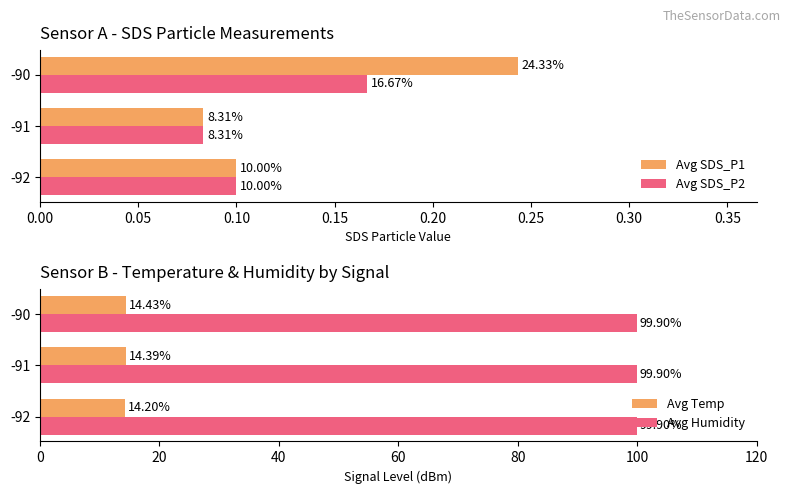

What are all the series names shown in the legend?

Avg SDS_P1, Avg SDS_P2, Avg Temp, Avg Humidity